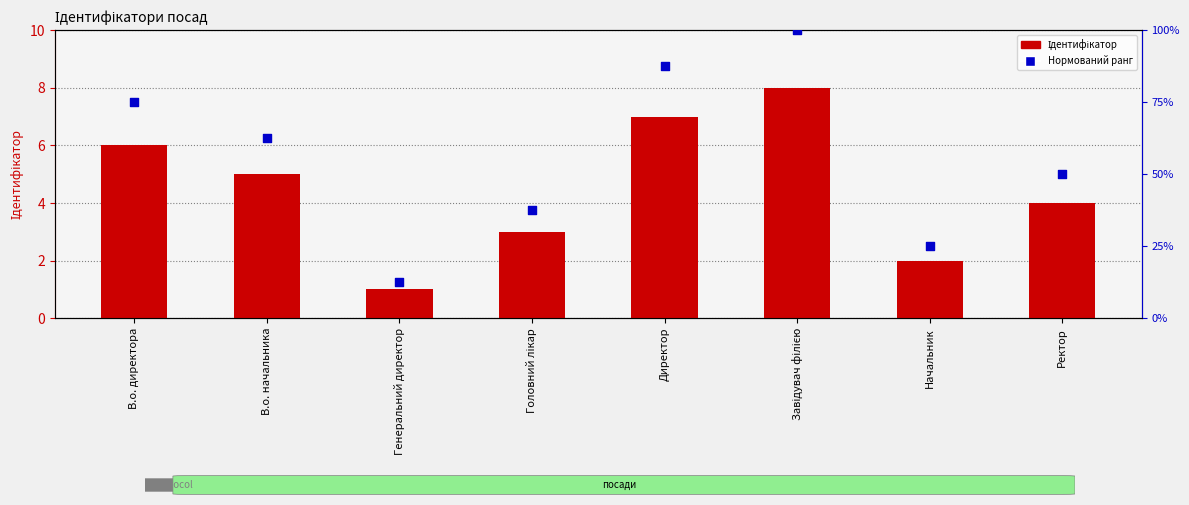

Which series reaches the minimum Y coordinate?

Ідентифікатор